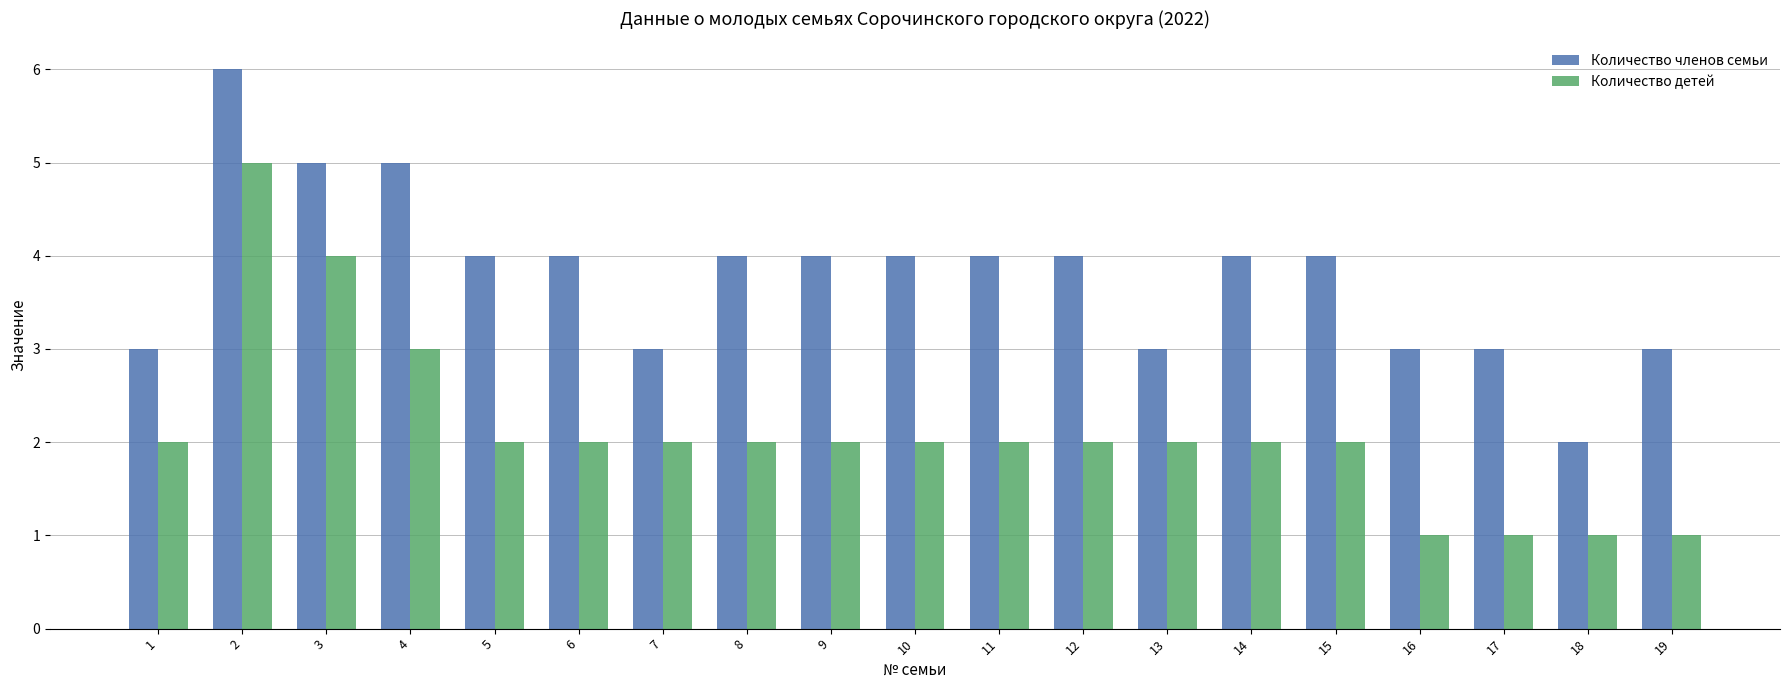

Which series has the largest total across all categories?

Количество членов семьи